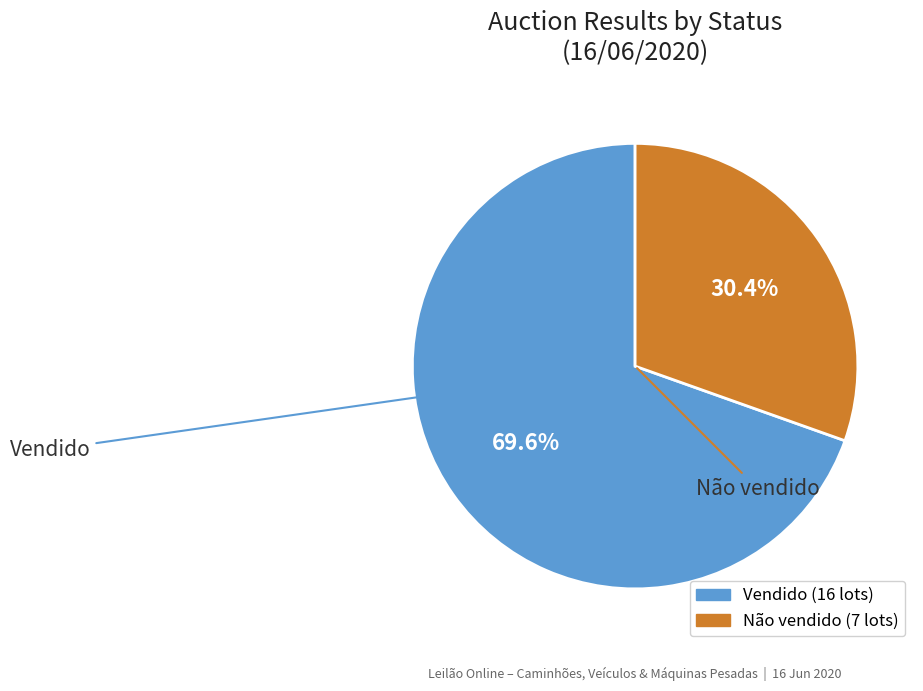

What portion of the pie excludes Não vendido?

69.6%